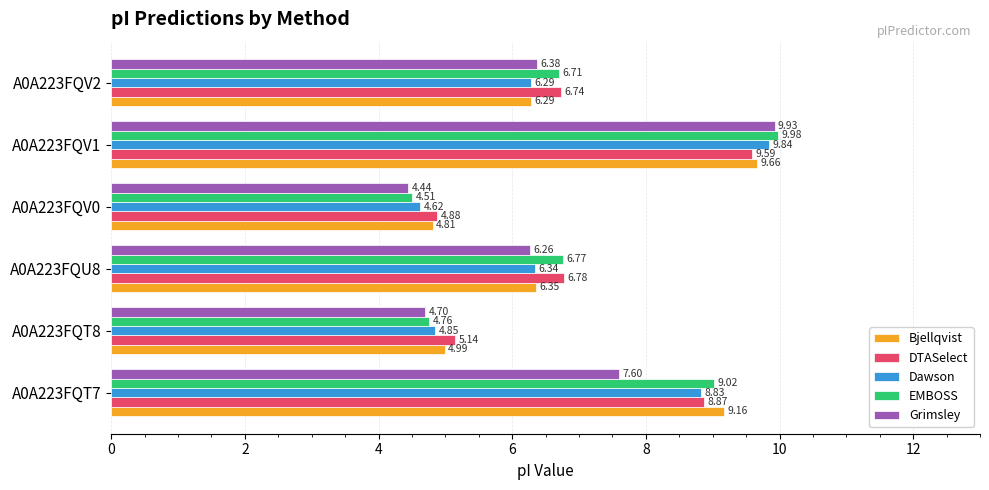

Rank the categories by Bjellqvist value from lowest to highest.

A0A223FQV0, A0A223FQT8, A0A223FQV2, A0A223FQU8, A0A223FQT7, A0A223FQV1